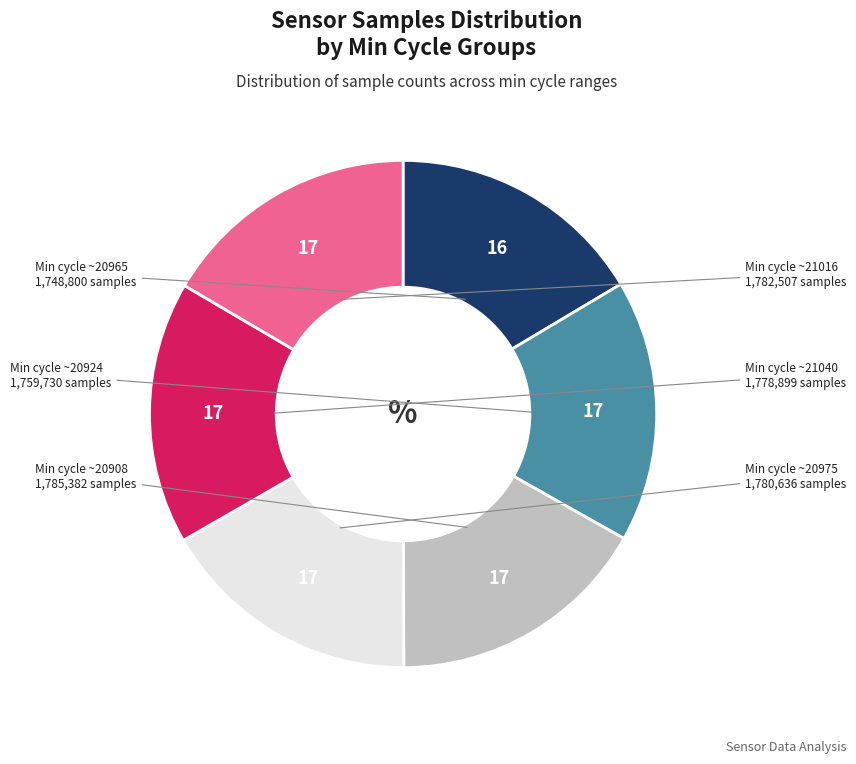

Which category has the smallest portion of the pie?

20965